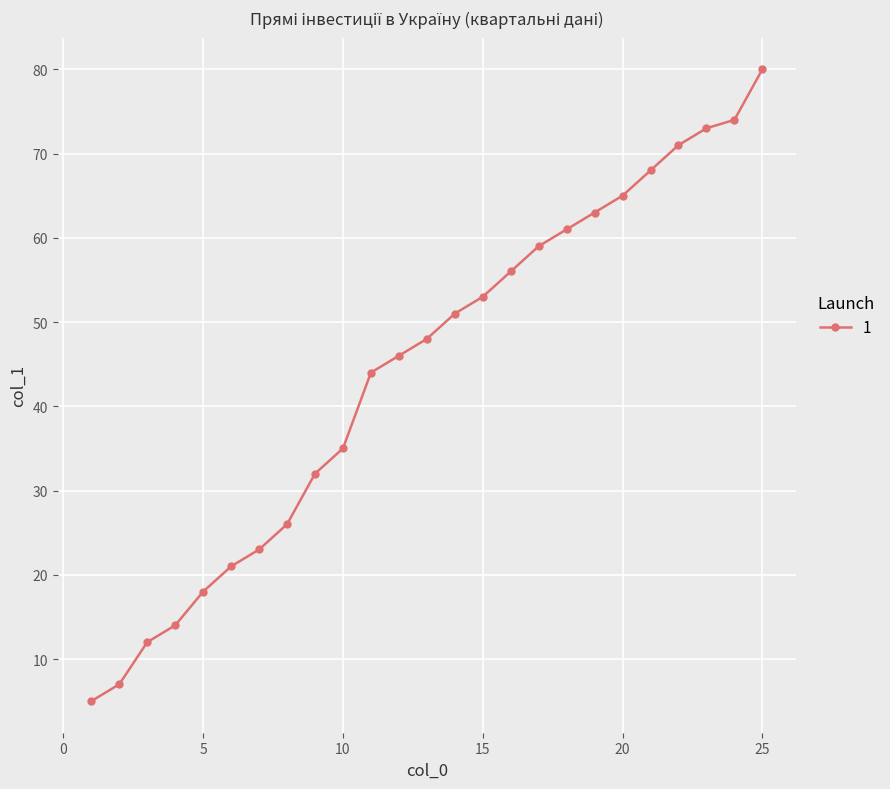

Reading left to right, transcribe all the data shown in this chart.

5	7	12	14	18	21	23	26	32	35	44	46	48	51	53	56	59	61	63	65	68	71	73	74	80